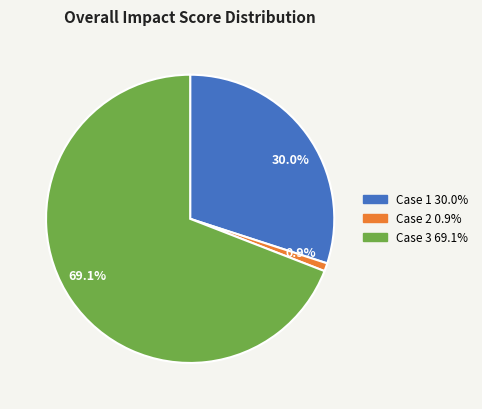

Do Case 3 and Case 1 together represent more than half of the pie?

Yes